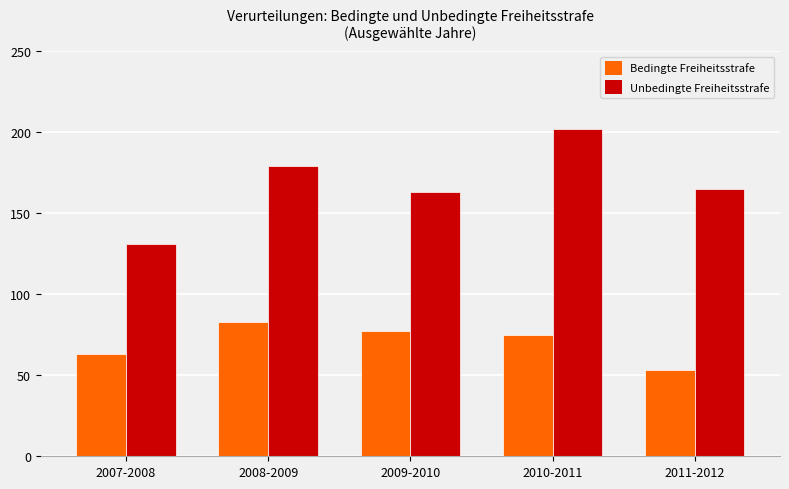

What is the difference between the maximum and minimum values in the Bedingte Freiheitsstrafe series?

30